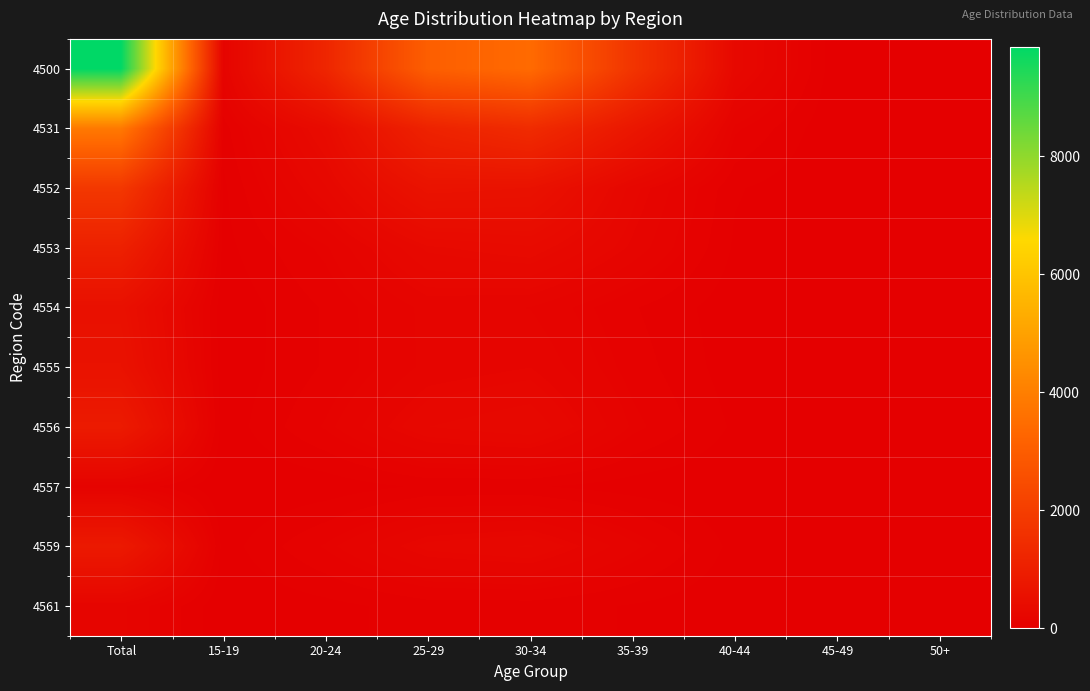

Reading left to right, list all the values displayed in this chart.

4500: Total=9858	15-19=156	20-24=1220	25-29=3055	30-34=3425	35-39=1704	40-44=294	45-49=4	50+=0
4531: Total=3842	15-19=56	20-24=385	25-29=1121	30-34=1408	35-39=747	40-44=125	45-49=0	50+=0
4552: Total=1805	15-19=29	20-24=264	25-29=626	30-34=594	35-39=248	40-44=43	45-49=1	50+=0
4553: Total=1065	15-19=24	20-24=128	25-29=319	30-34=359	35-39=202	40-44=32	45-49=1	50+=0
4554: Total=542	15-19=7	20-24=82	25-29=187	30-34=172	35-39=81	40-44=13	45-49=0	50+=0
4555: Total=601	15-19=8	20-24=82	25-29=185	30-34=211	35-39=98	40-44=16	45-49=1	50+=0
4556: Total=868	15-19=11	20-24=121	25-29=269	30-34=306	35-39=129	40-44=31	45-49=1	50+=0
4557: Total=122	15-19=0	20-24=12	25-29=46	30-34=43	35-39=18	40-44=3	45-49=0	50+=0
4559: Total=828	15-19=18	20-24=121	25-29=245	30-34=274	35-39=146	40-44=24	45-49=0	50+=0
4561: Total=185	15-19=3	20-24=25	25-29=57	30-34=58	35-39=35	40-44=7	45-49=0	50+=0